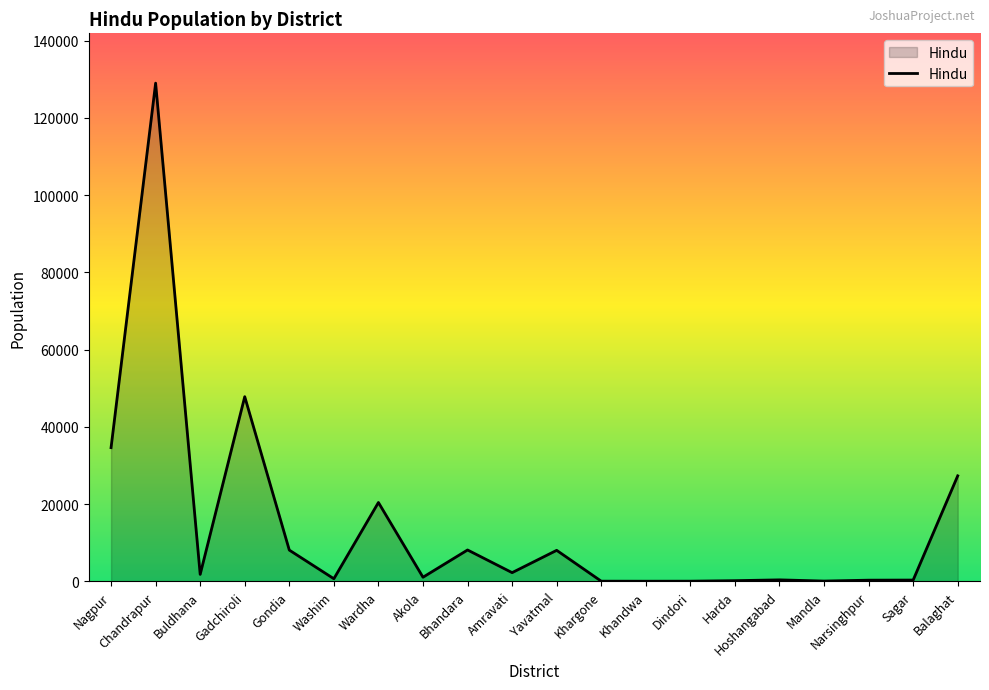

At which label is the value closest to 64505?

Gadchiroli